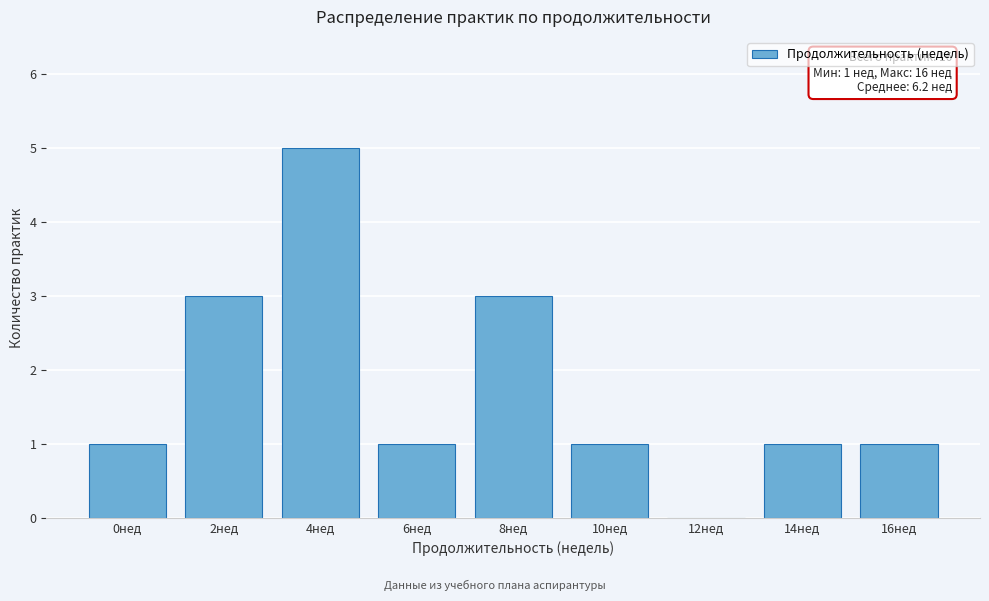

Reading right to left, extract all data points from this chart.

16нед=1	14нед=1	12нед=0	10нед=1	8нед=3	6нед=1	4нед=5	2нед=3	0нед=1